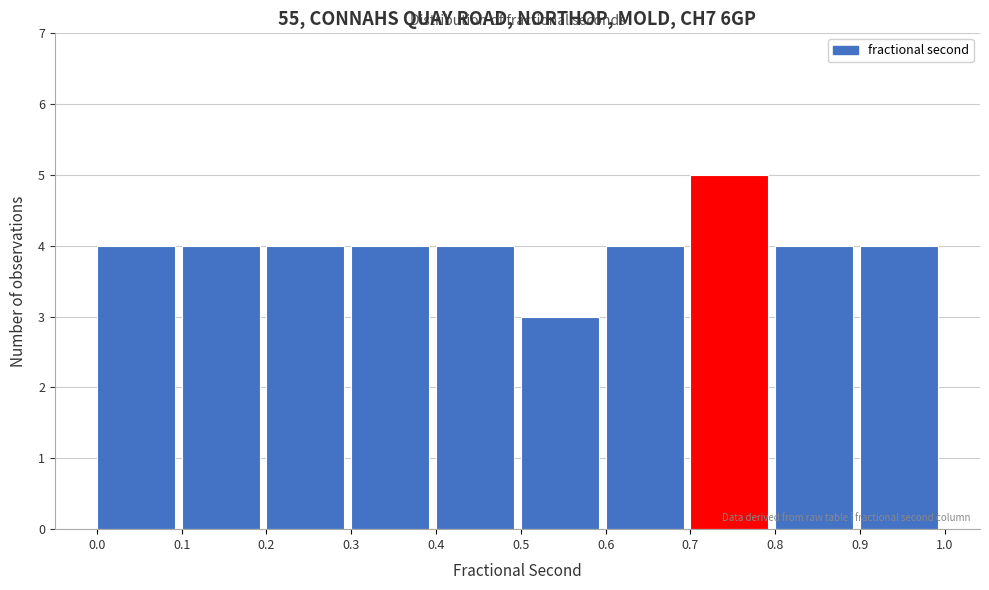

What is the height of the bar covering 0.5 to 0.6 on the x-axis? The values are not printed on the chart, so give them approximately, as read against the axis.

3